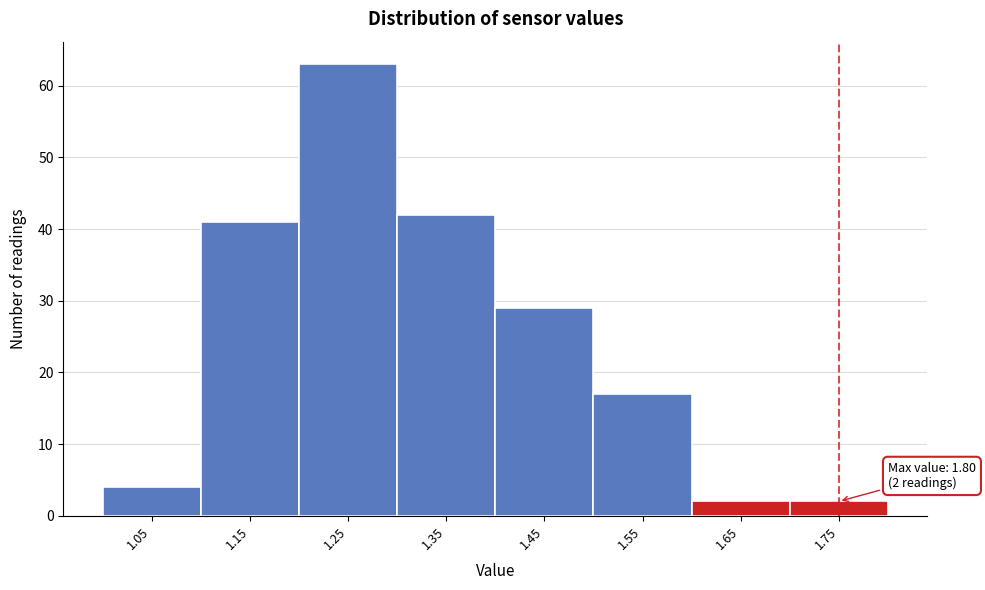

Reading left to right, what are all the values shown in this chart?

4	41	63	42	29	17	2	2